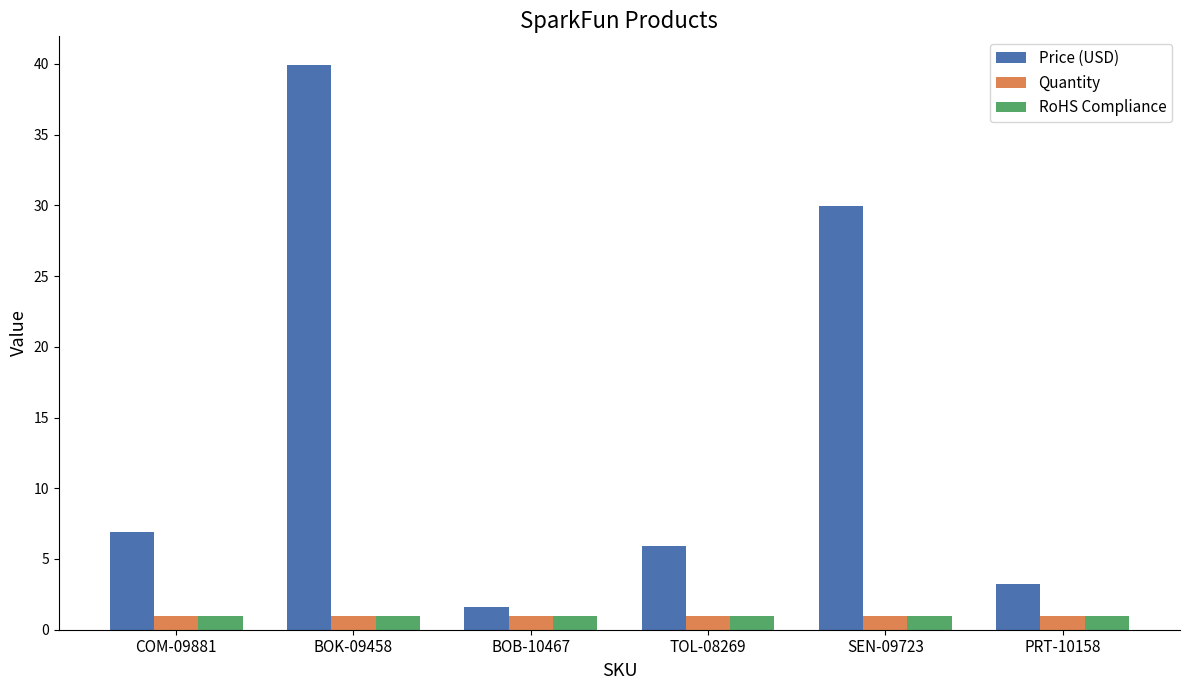

What position from the right is COM-09881?

6